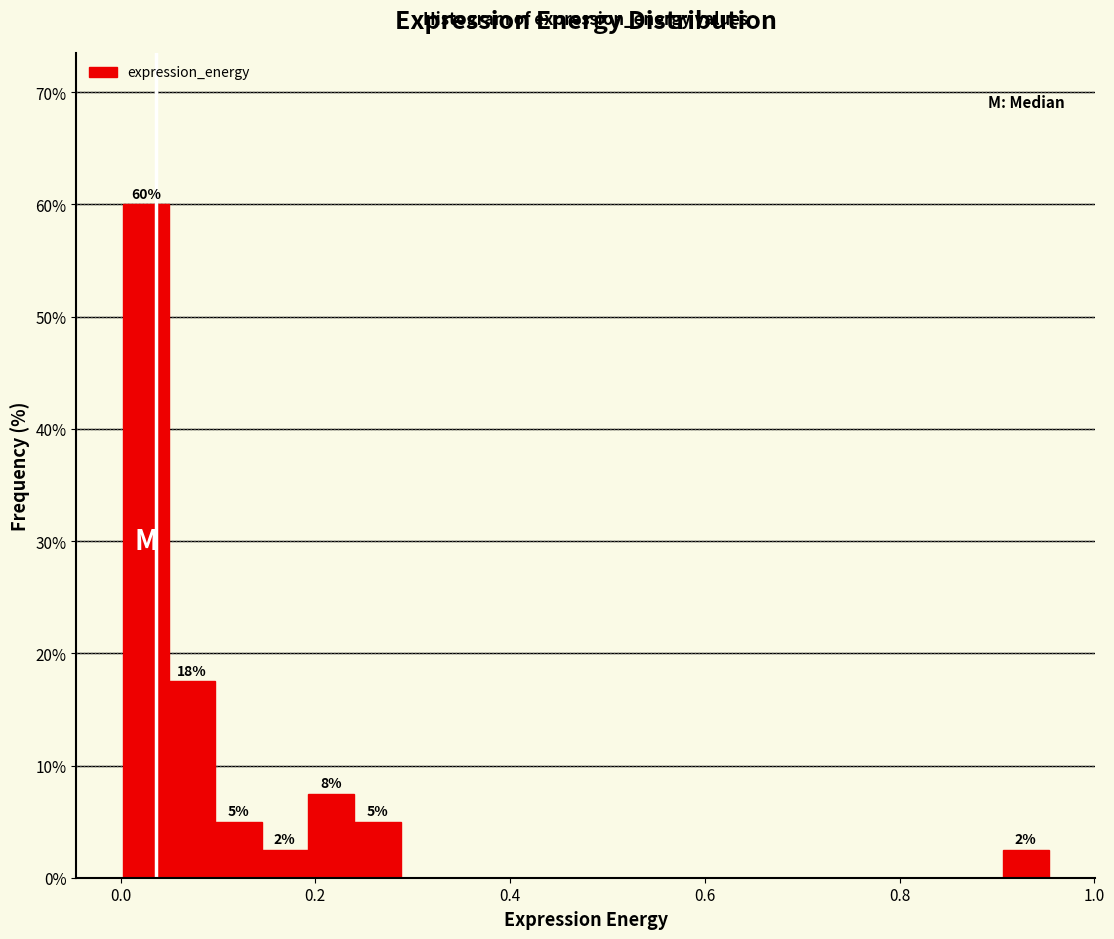

Around what value on the x-axis is the tallest bar? Give the approximate position of its centre, as read against the axis.

0.02